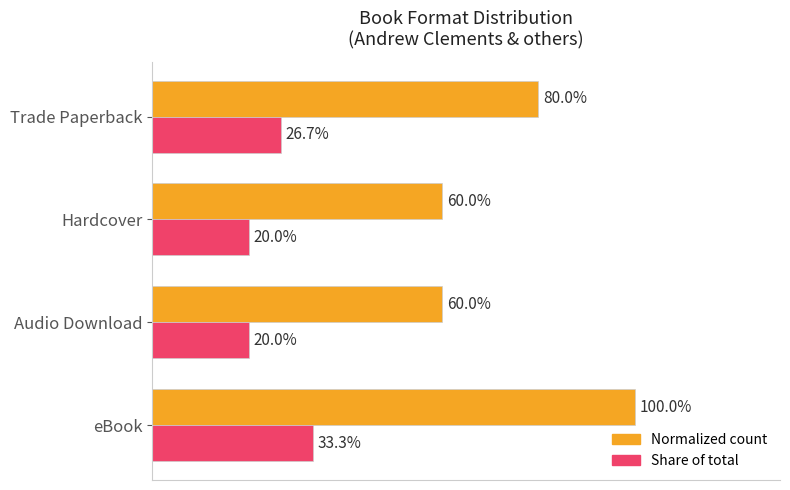

At which category is the sum across all series the highest?

eBook